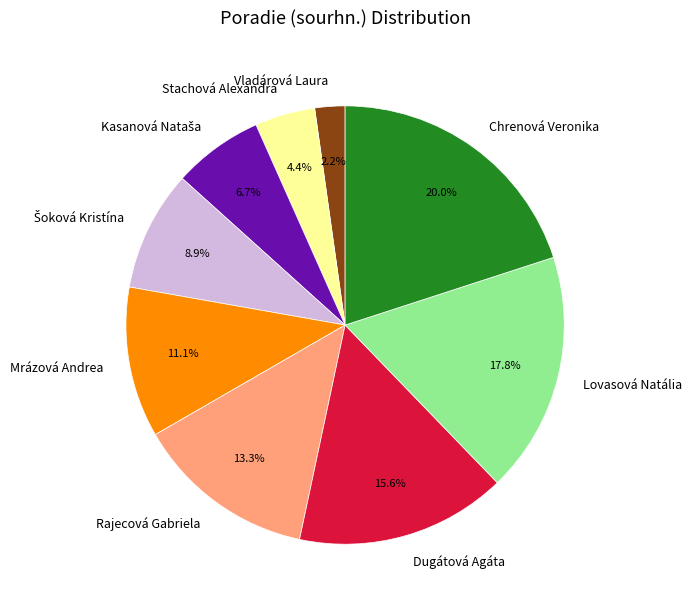

How many segments does this pie chart have?

9